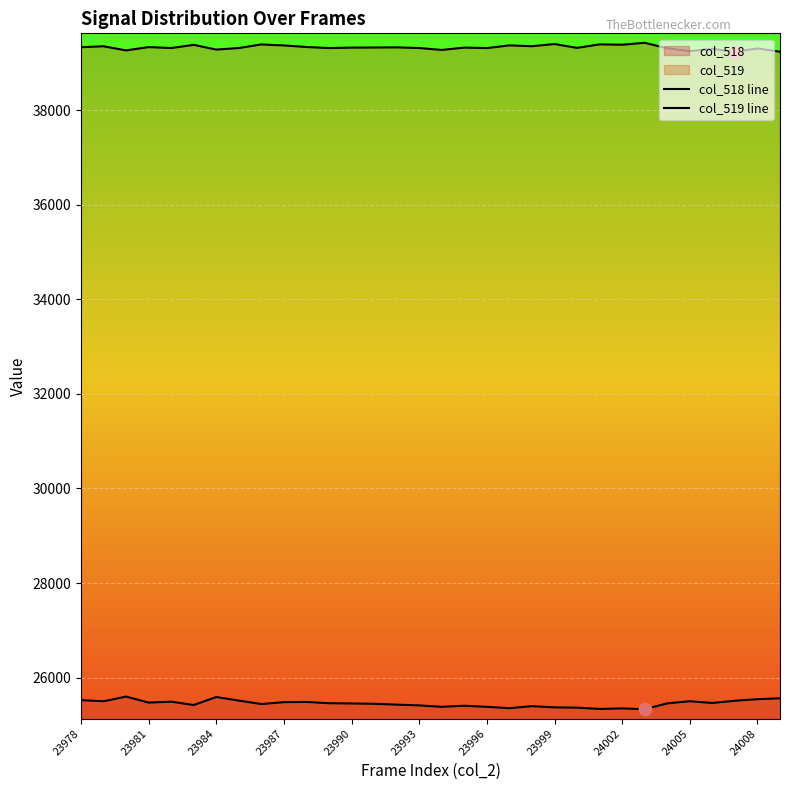

Which series has the widest spread of Y values?

col_518 line